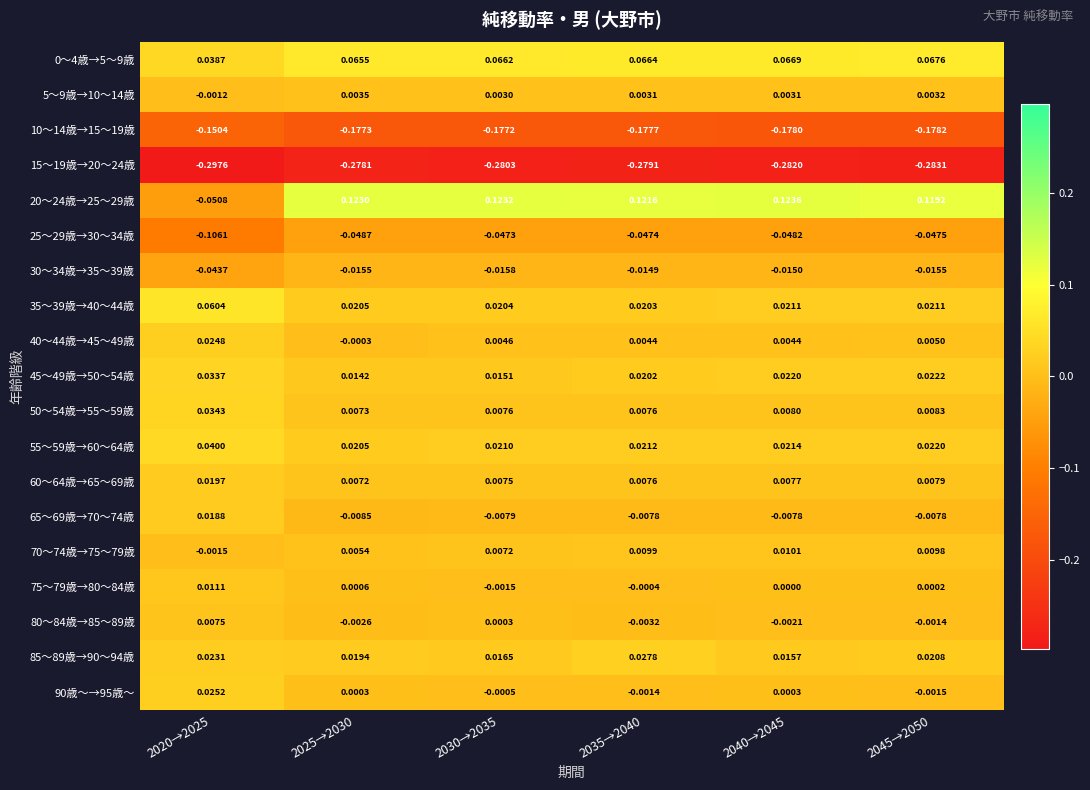

What is the difference between the highest and lowest values at 2040→2045?

0.4